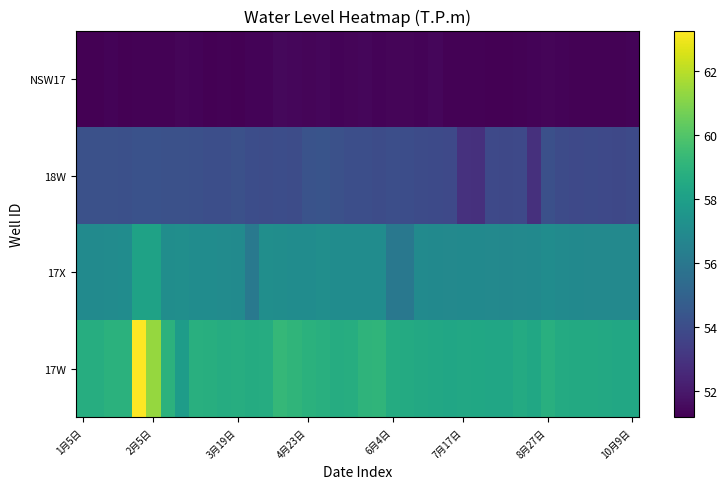

Reading right to left, list all the values displayed in this chart.

17W: 58.5	58.4	58.5	58.5	58.5	58.6	58.8	58.4	58.6	58.4	58.4	58.4	58.4	58.3	58.4	58.5	58.6	58.6	59.1	59.0	58.7	58.7	58.8	58.9	59.1	59.2	58.7	58.6	58.7	58.7	58.8	58.8	57.8	58.9	61.4	63.3	58.9	58.9	58.7	58.7
17X: 56.9	56.8	56.8	56.9	56.9	57.0	57.1	56.9	56.9	56.8	56.8	56.9	56.9	56.8	56.9	57.0	56.0	56.0	57.1	57.1	57.0	57.0	57.1	57.1	57.1	57.1	57.1	56.1	57.0	57.0	57.0	57.1	57.1	57.1	58.1	58.1	57.1	57.0	57.0	57.0
18W: 53.9	53.8	53.8	53.9	53.9	53.9	54.1	52.8	53.8	53.8	53.8	52.8	52.9	53.8	53.9	54.0	54.0	54.1	54.0	54.1	54.1	54.2	54.3	54.3	54.0	54.0	54.0	54.0	54.2	54.1	54.1	54.1	54.2	54.2	54.2	54.2	54.1	54.2	54.2	54.2
NSW17: 51.3	51.2	51.2	51.2	51.2	51.3	51.3	51.3	51.2	51.2	51.2	51.2	51.2	51.2	51.4	51.3	51.3	51.3	51.3	51.4	51.3	51.3	51.4	51.3	51.4	51.4	51.3	51.3	51.2	51.2	51.2	51.3	51.3	51.2	51.2	51.2	51.2	51.3	51.2	51.2